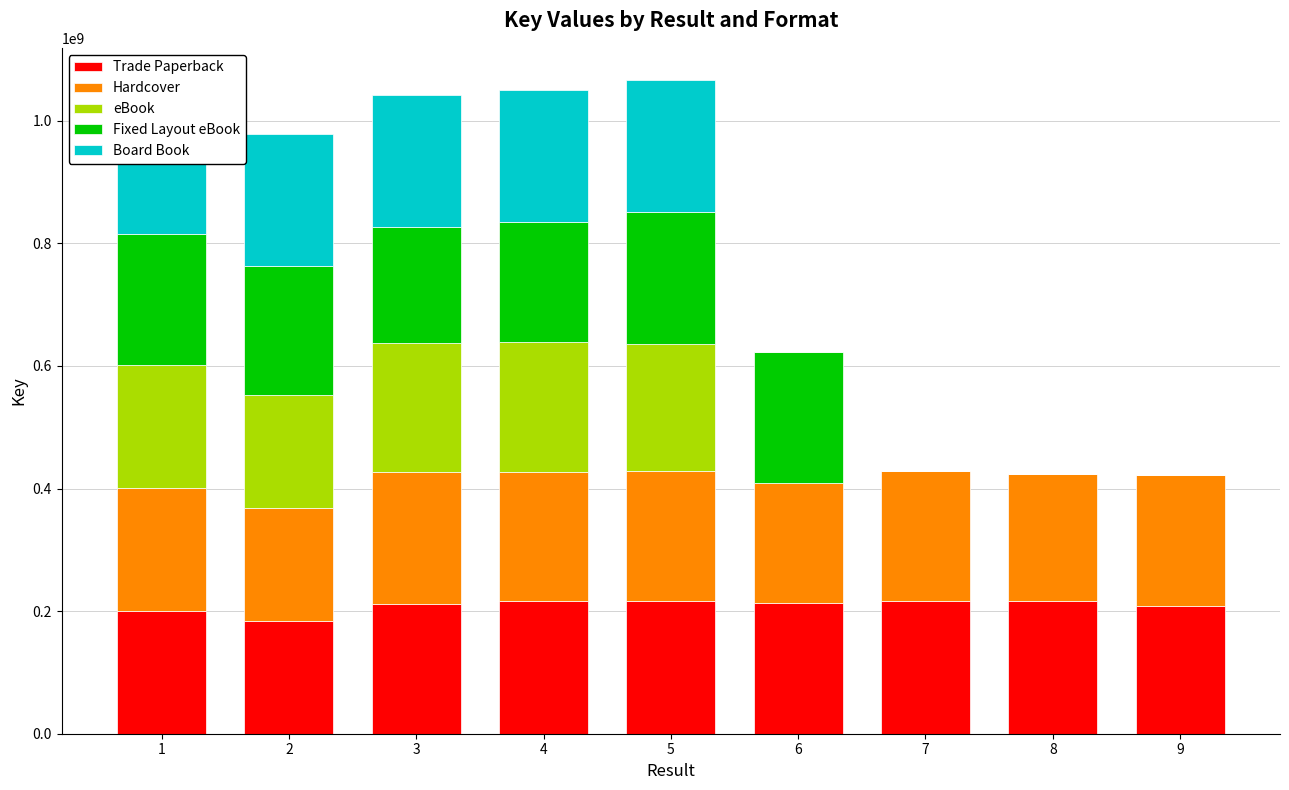

At which label does Hardcover reach its peak?

9